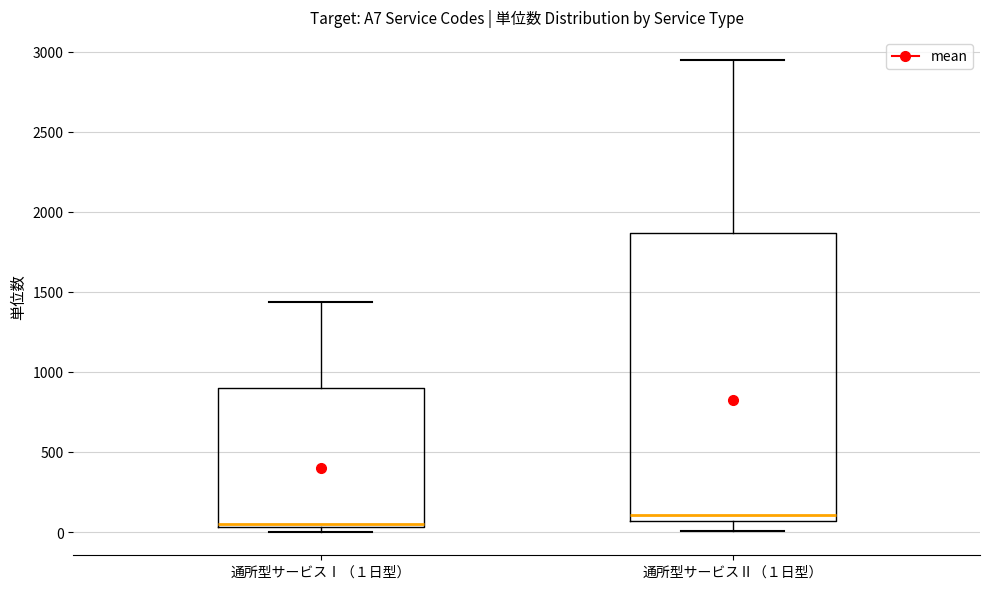

Where does the upper whisker of the box for 通所型サービスⅡ（１日型） end on the y-axis? The values are not printed on the chart, so give them approximately, as read against the axis.

2950